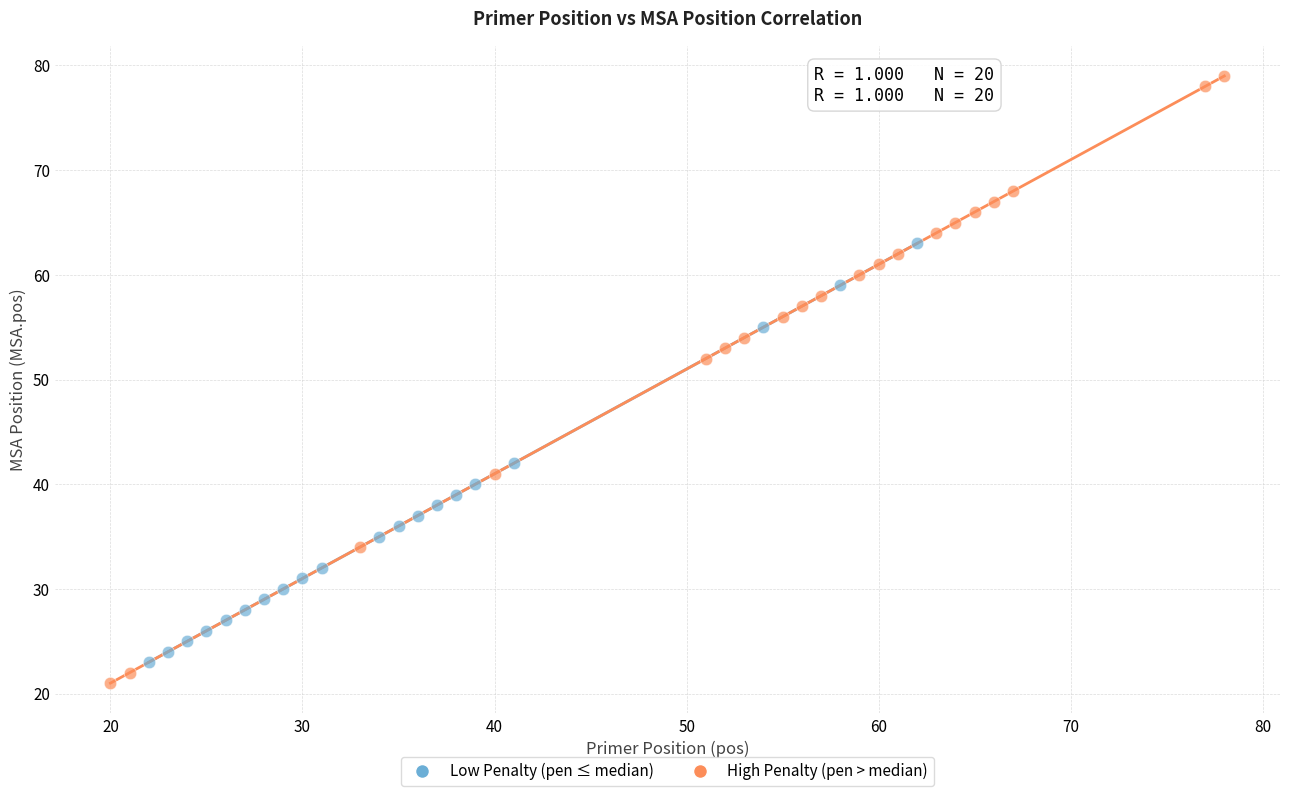

Which series reaches the maximum Y coordinate?

High Penalty (pen > median)